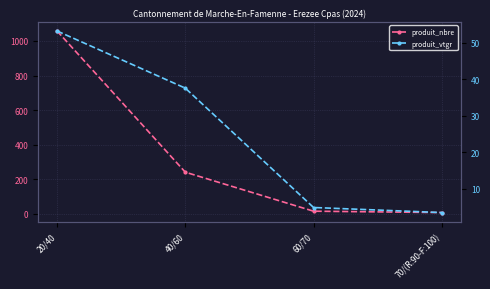

How many data points in produit_vtgr are above 37?

2